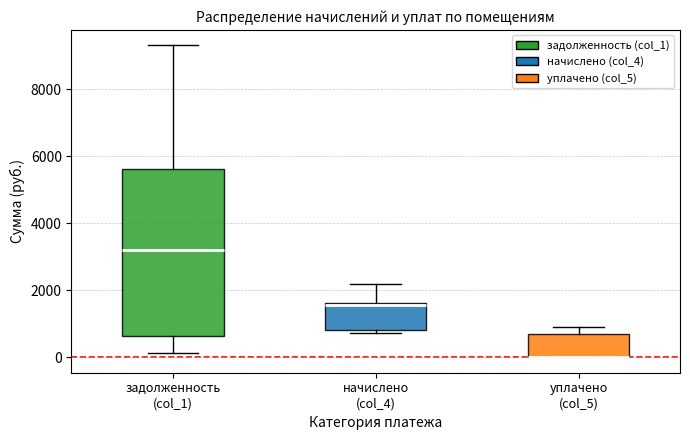

Comparing the boxes themselves (not the whiskers), which one is the tallest?

задолженность (col_1)